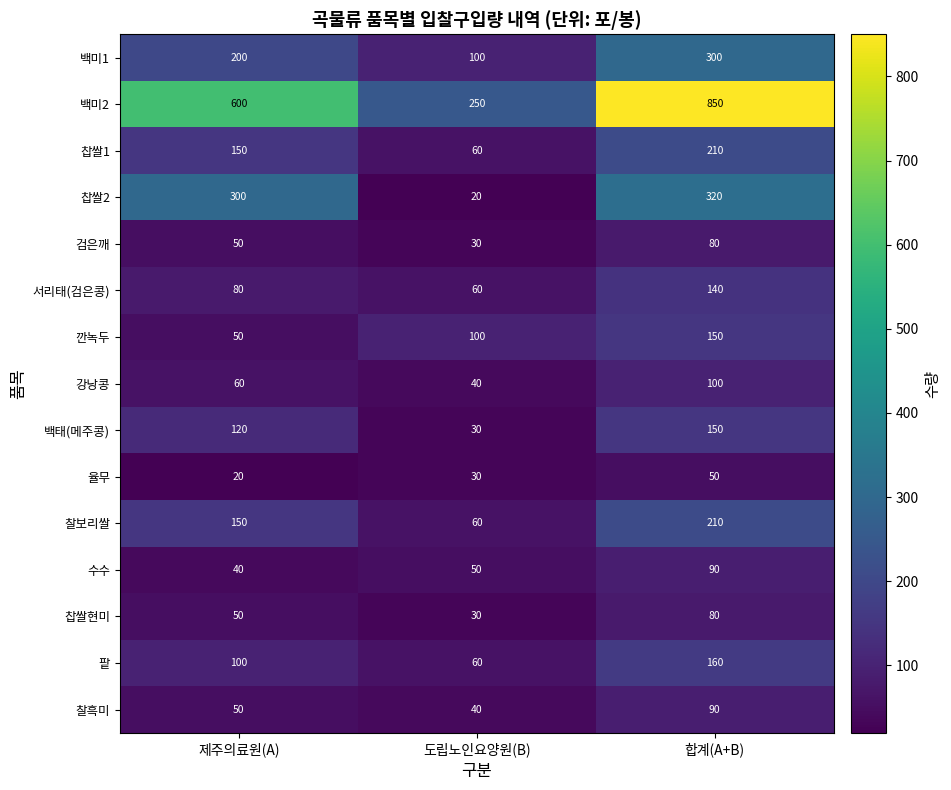

True or false: 검은깨 has a value of 50 at 제주의료원(A).

True